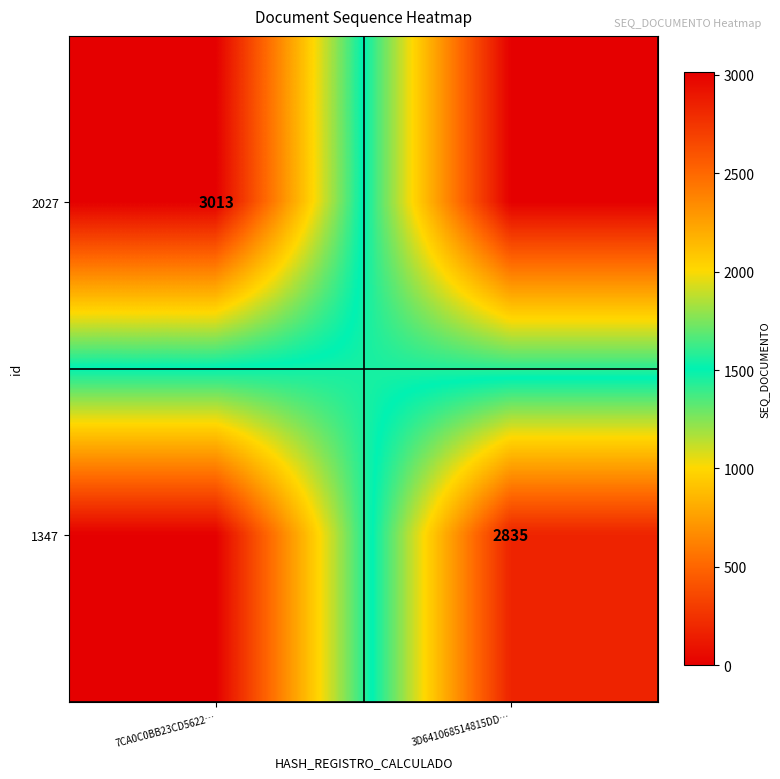

Count the 2027 values in the range 0 to 3013.

2